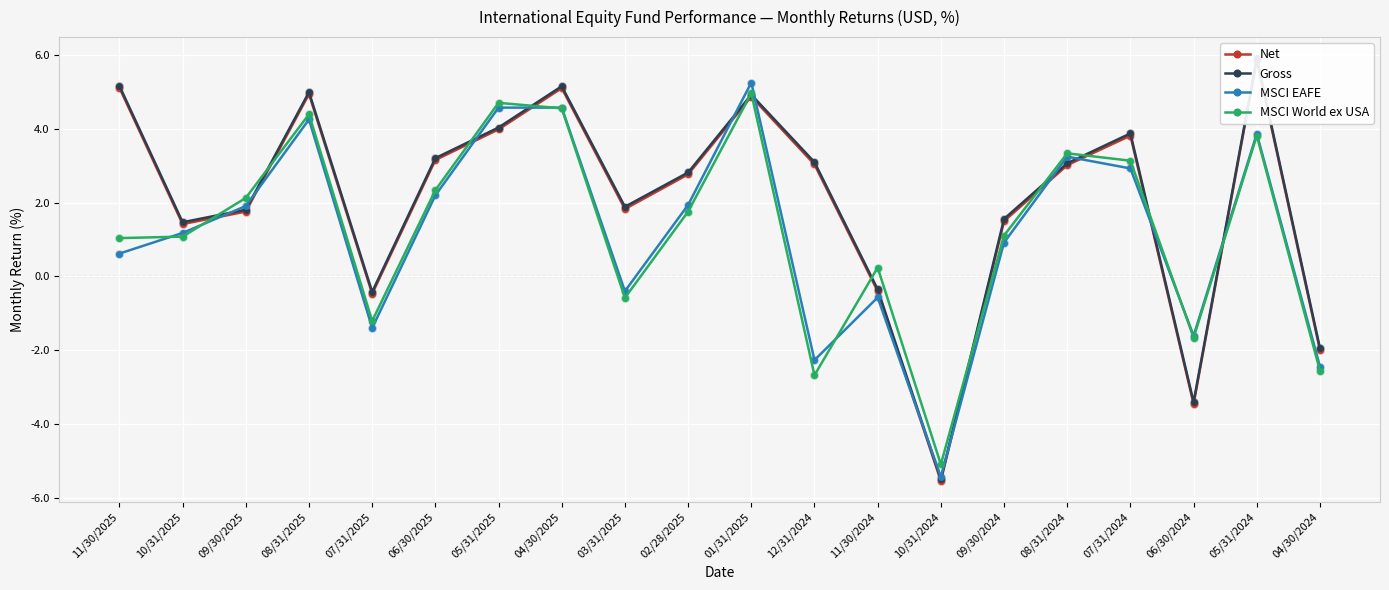

Which series contains the lowest Y value?

Net